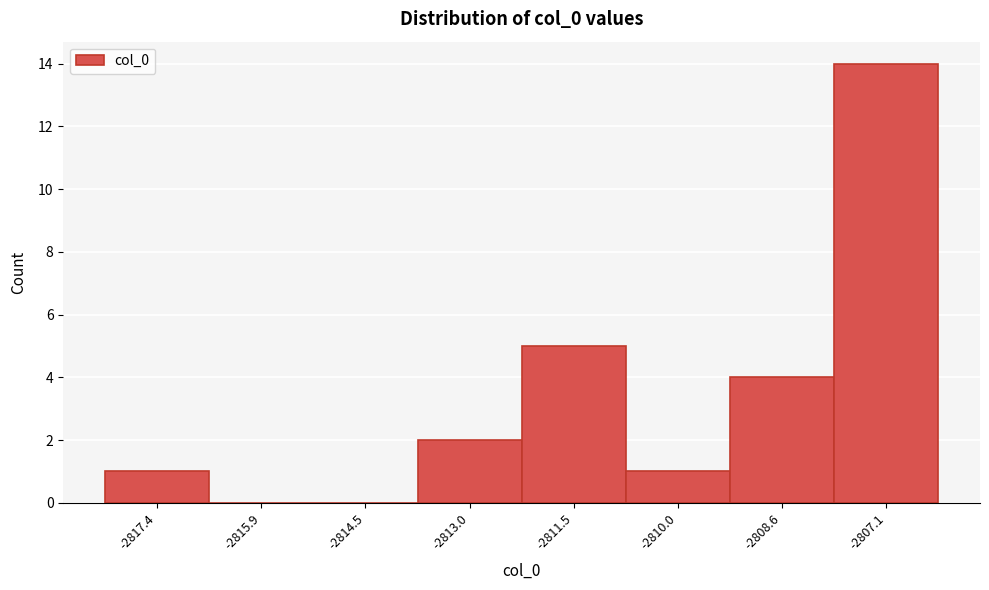

Reading left to right, extract all data points from this chart.

-2817.4=1	-2815.9=0	-2814.5=0	-2813.0=2	-2811.5=5	-2810.0=1	-2808.6=4	-2807.1=14